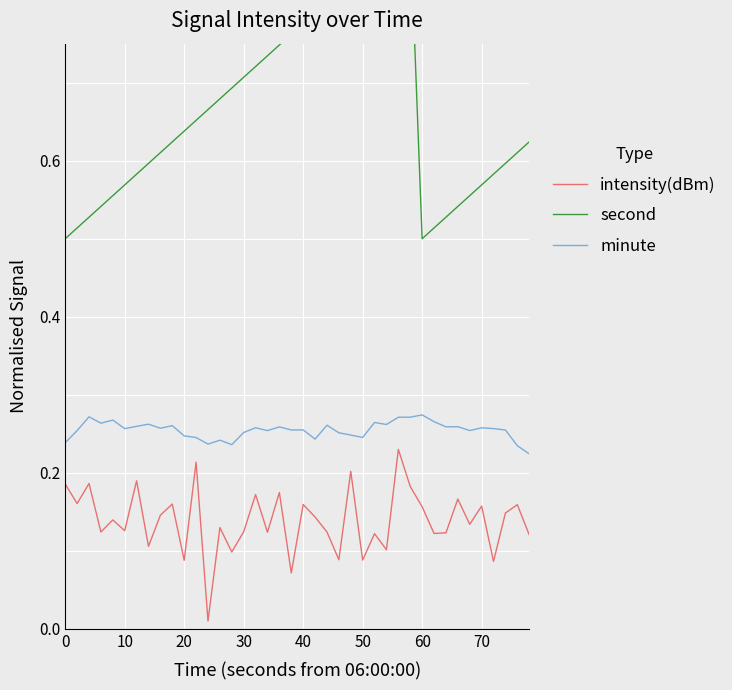

True or false: minute and second cross at least once.

False